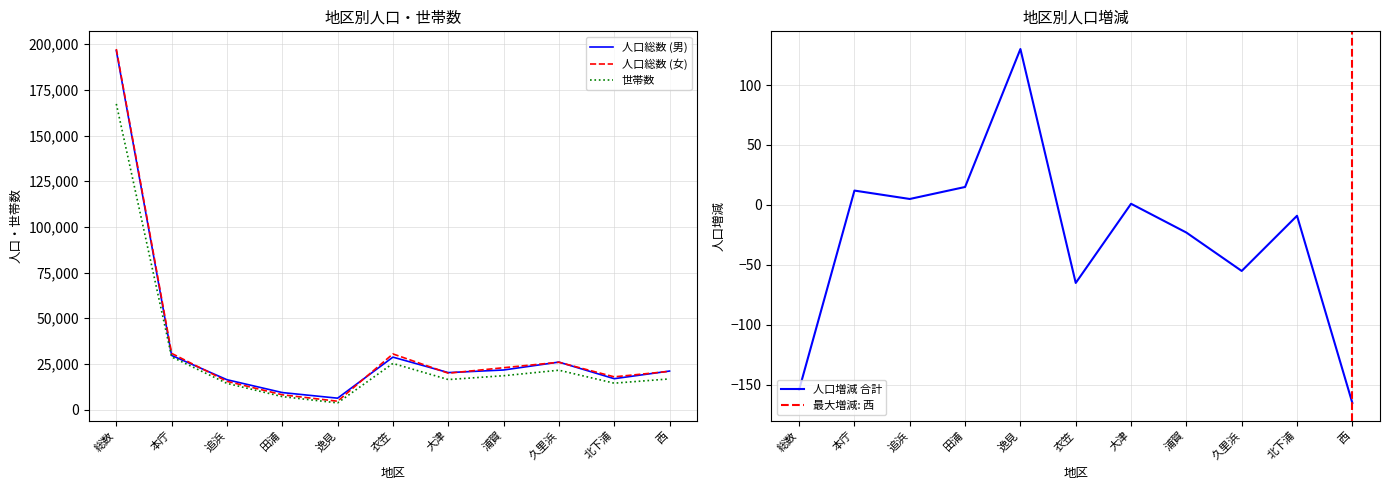

Rank the series at 浦賀 from highest to lowest value.

人口総数 (女), 人口総数 (男), 世帯数, 人口増減 合計